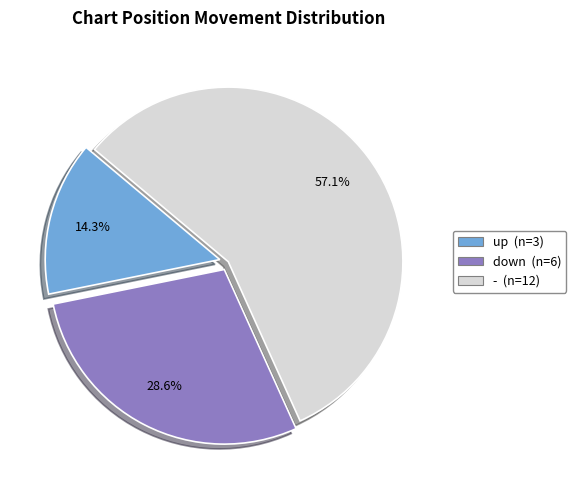

To the nearest percent, what portion does - represent?

57%